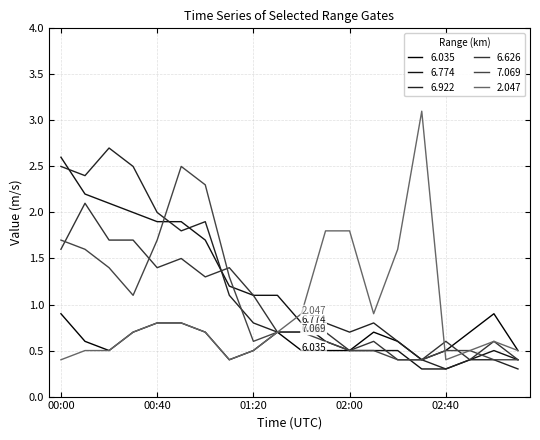

Reading right to left, list all the values displayed in this chart.

6.035: 0.5	0.9	0.7	0.5	0.4	0.6	0.7	0.5	0.5	0.5	0.7	0.5	0.4	0.7	0.8	0.8	0.7	0.5	0.6	0.9
6.774: 0.4	0.5	0.4	0.3	0.3	0.5	0.5	0.5	0.6	0.8	1.1	1.1	1.2	1.7	1.9	1.9	2.0	2.1	2.2	2.6
6.922: 0.3	0.4	0.4	0.3	0.4	0.6	0.8	0.7	0.8	0.7	0.7	0.8	1.1	1.9	1.8	2.0	2.5	2.7	2.4	2.5
6.626: 0.4	0.6	0.4	0.6	0.4	0.4	0.6	0.5	0.7	0.7	0.7	1.1	1.4	1.3	1.5	1.4	1.7	1.7	2.1	1.6
7.069: 0.4	0.4	0.5	0.5	0.4	0.4	0.5	0.5	0.6	0.7	0.7	0.6	1.3	2.3	2.5	1.7	1.1	1.4	1.6	1.7
2.047: 0.5	0.6	0.5	0.4	3.1	1.6	0.9	1.8	1.8	0.9	0.7	0.5	0.4	0.7	0.8	0.8	0.7	0.5	0.5	0.4